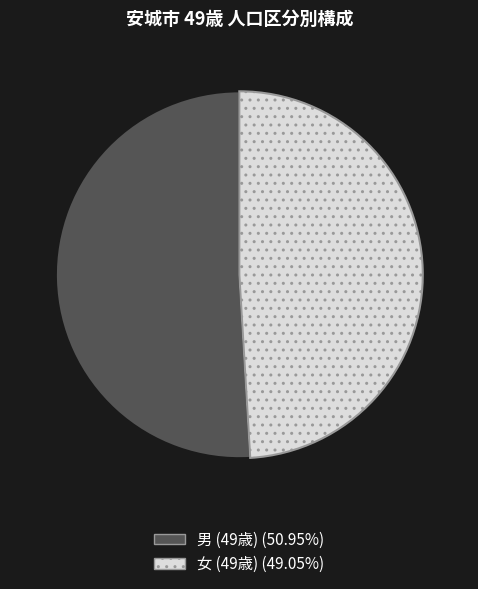

Does any single category account for the majority?

Yes